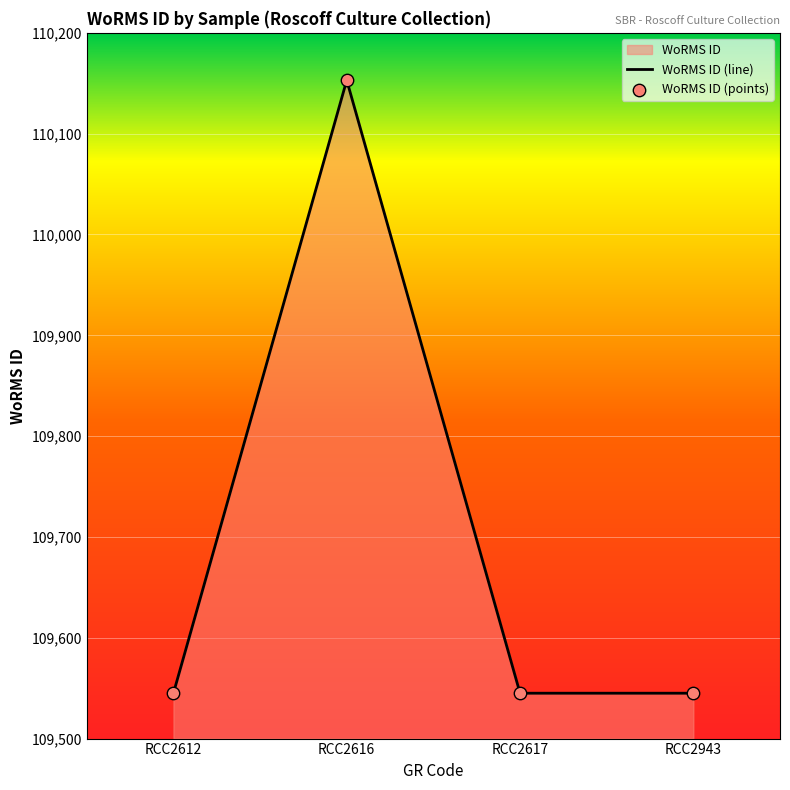

Between RCC2612 and RCC2616, which is larger?

RCC2616